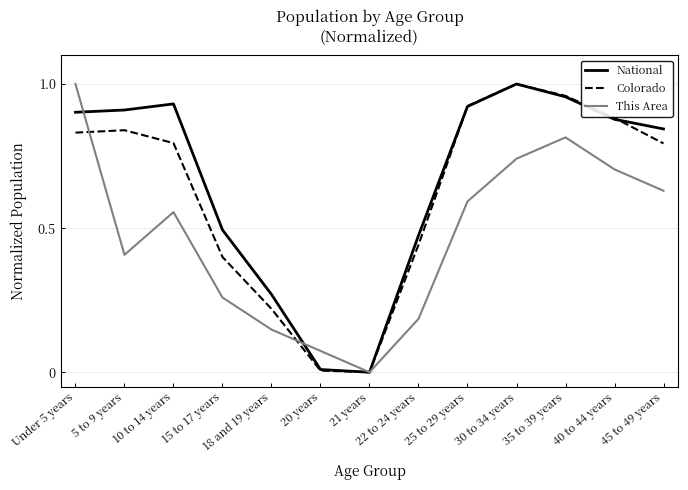

Where do This Area and Colorado first cross each other?

Under 5 years and 5 to 9 years